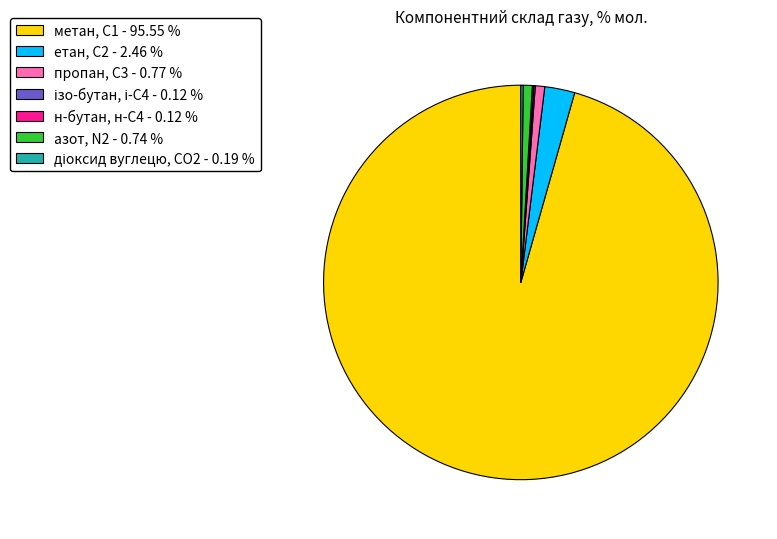

Is there a majority slice in this chart?

Yes